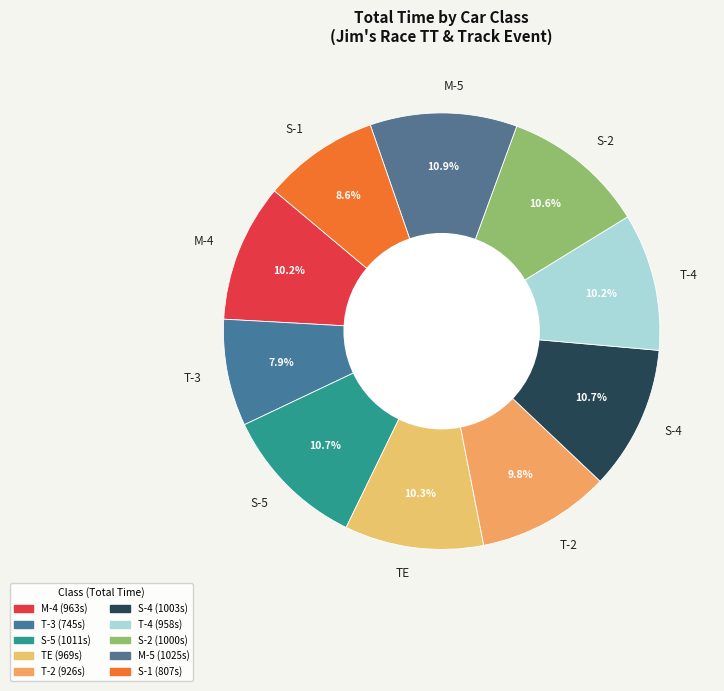

What percentage is the M-5 slice, to the nearest percent?

11%